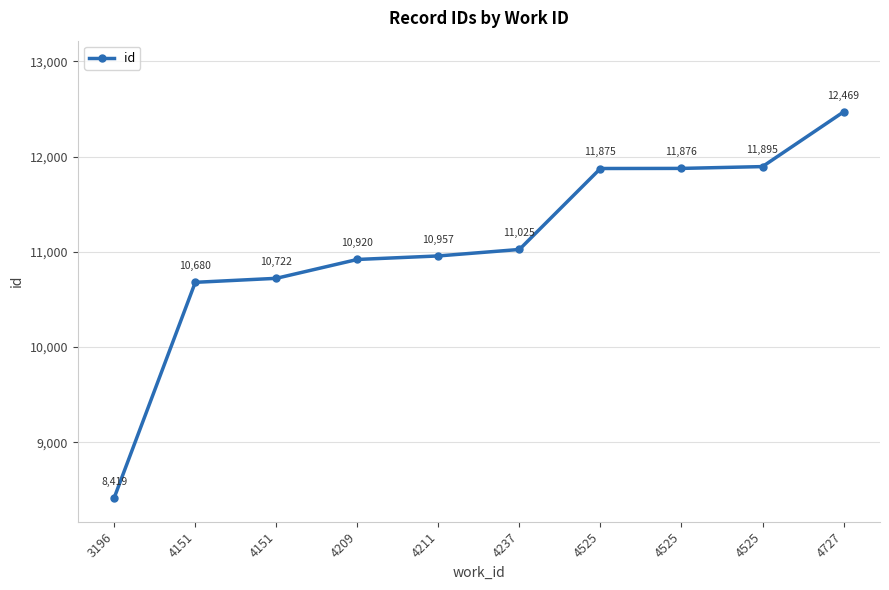

Which label corresponds to the largest value in the chart?

4727